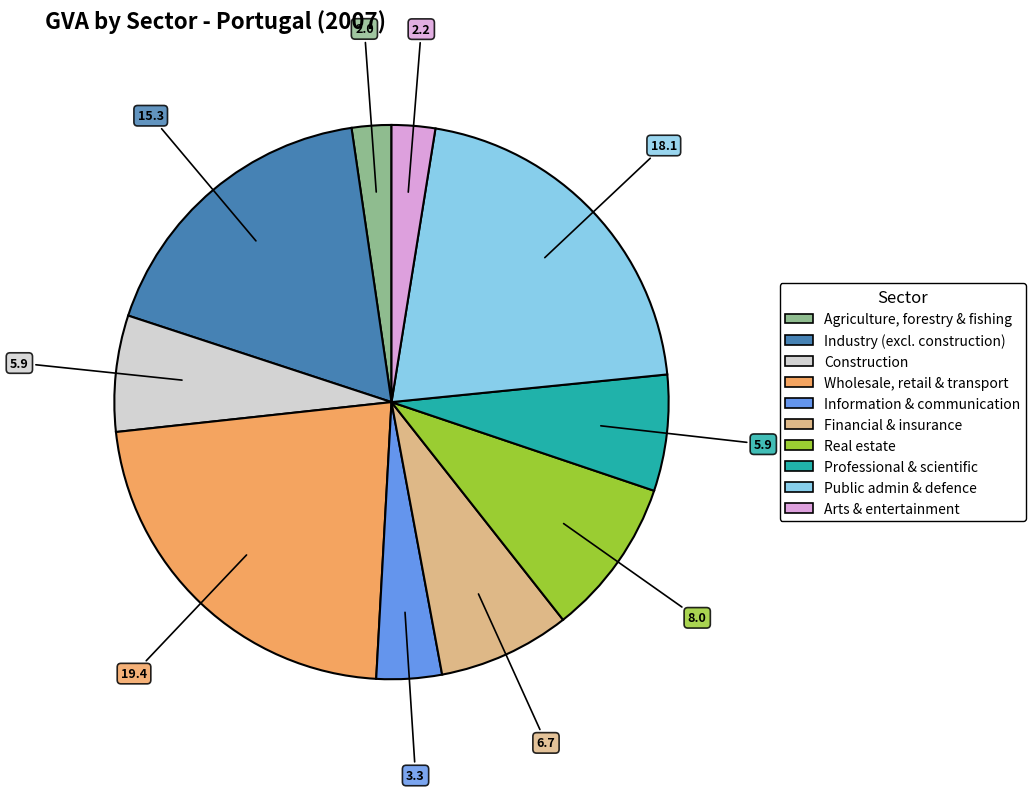

How many slices are in this pie chart?

10